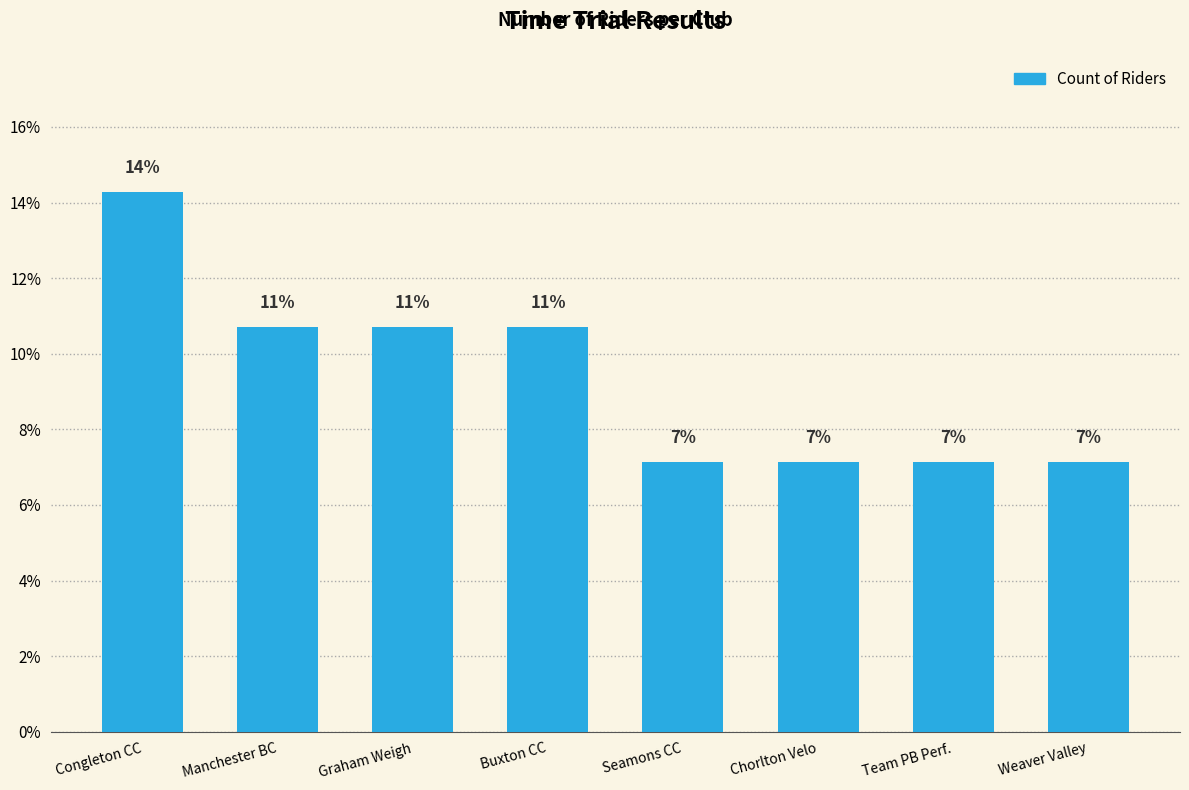

Which label corresponds to the largest value in the chart?

Congleton CC